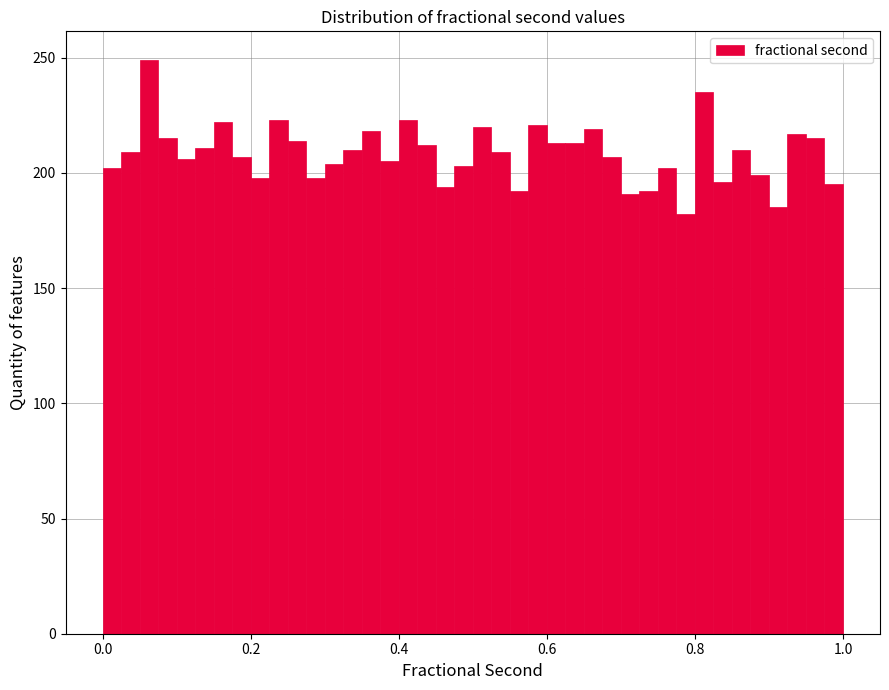

Read against the x-axis, roughly where is the centre of the tallest bar?

0.06